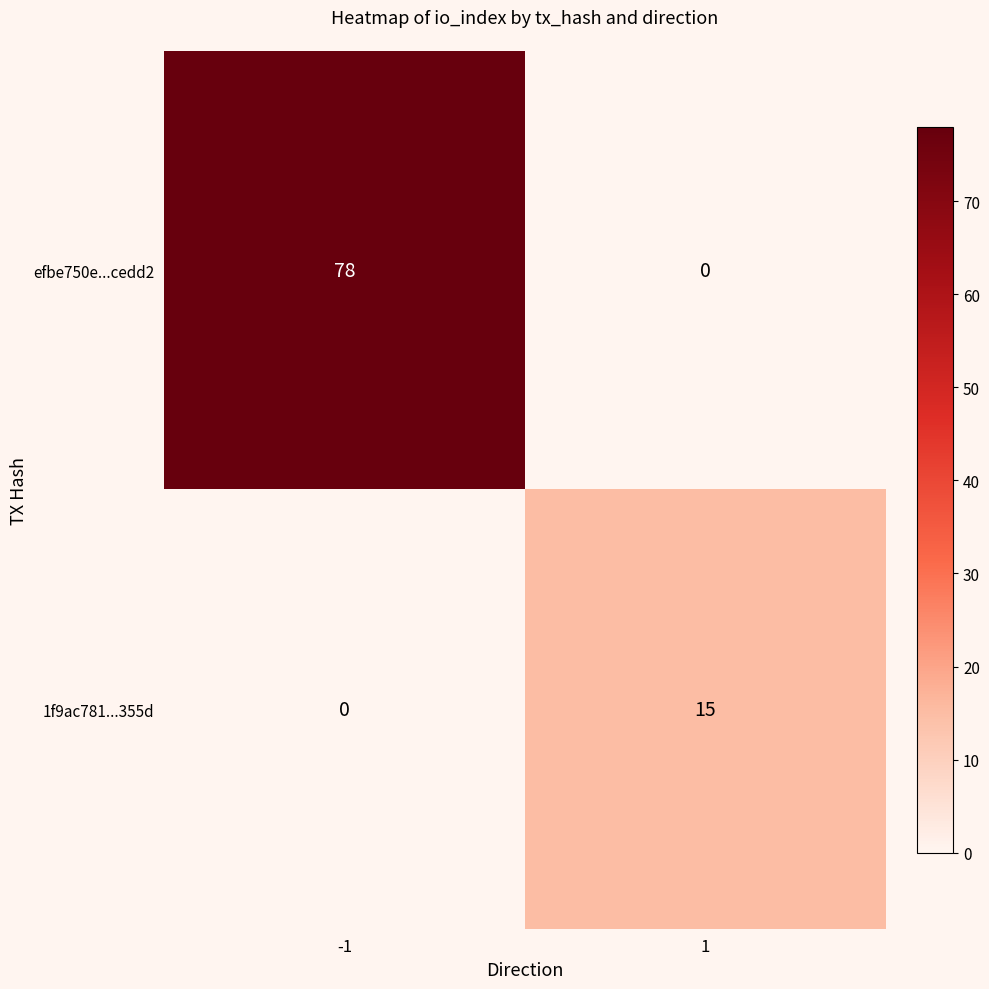

Which series has the largest range (max minus min)?

efbe750e...cedd2